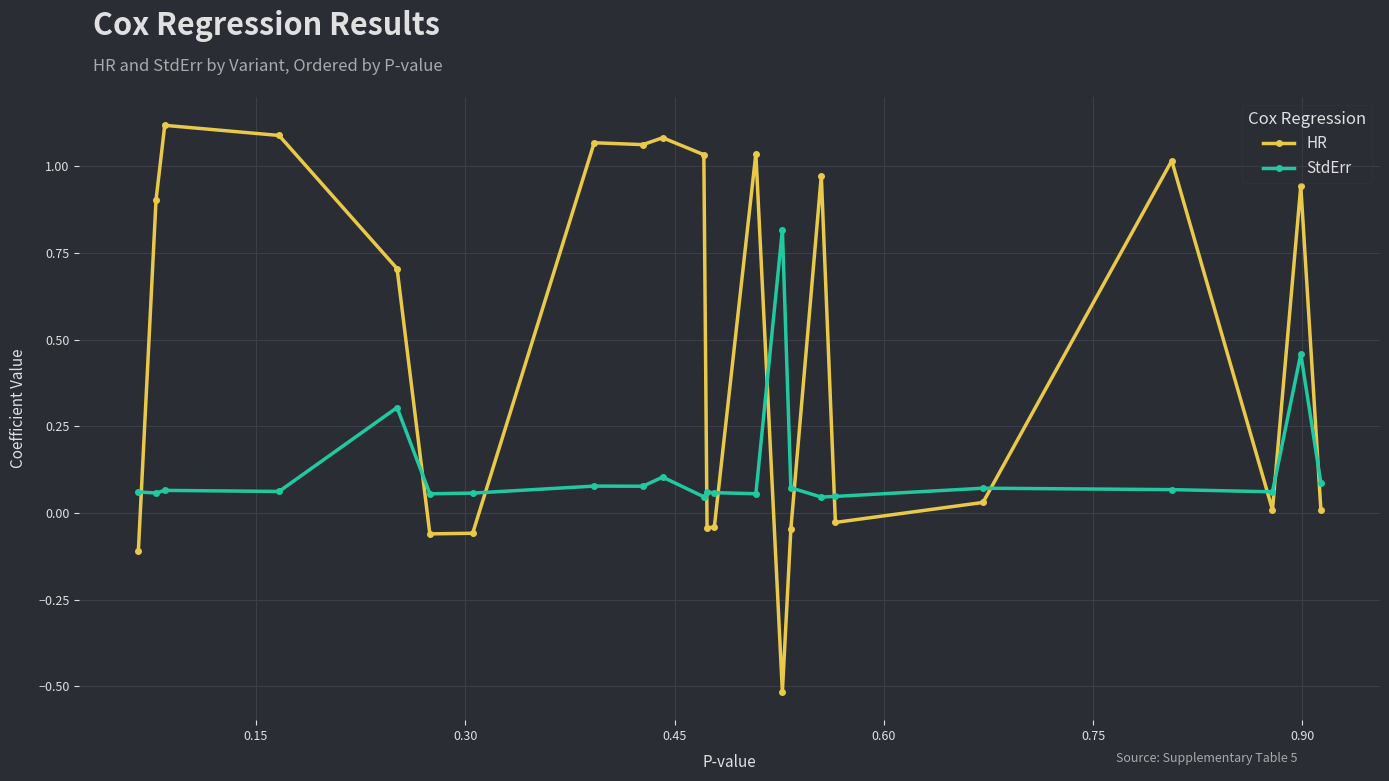

Does the chart display data point markers on the line(s)?

Yes